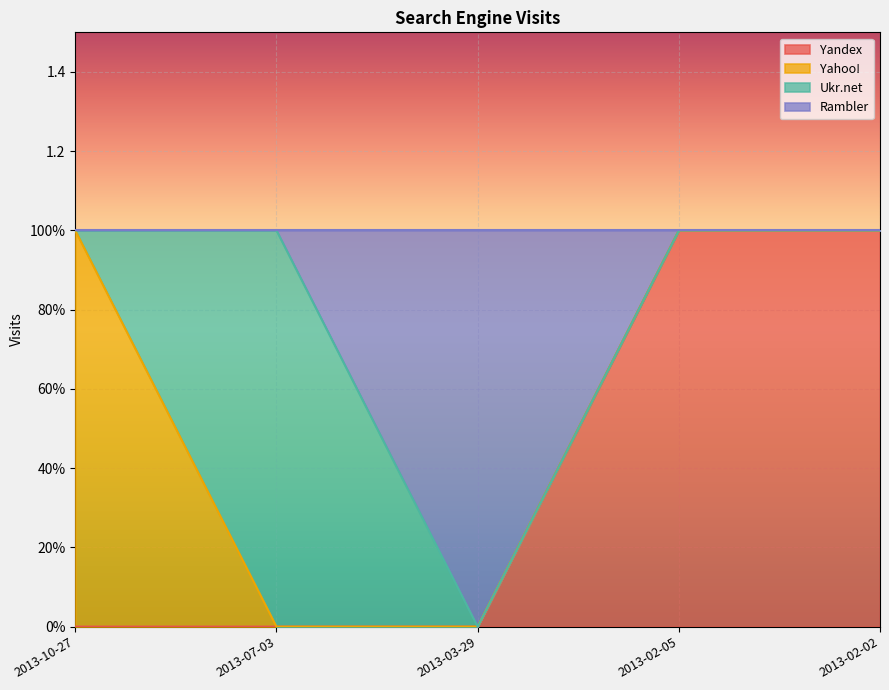

Count the Rambler values in the range 1 to 2.

4